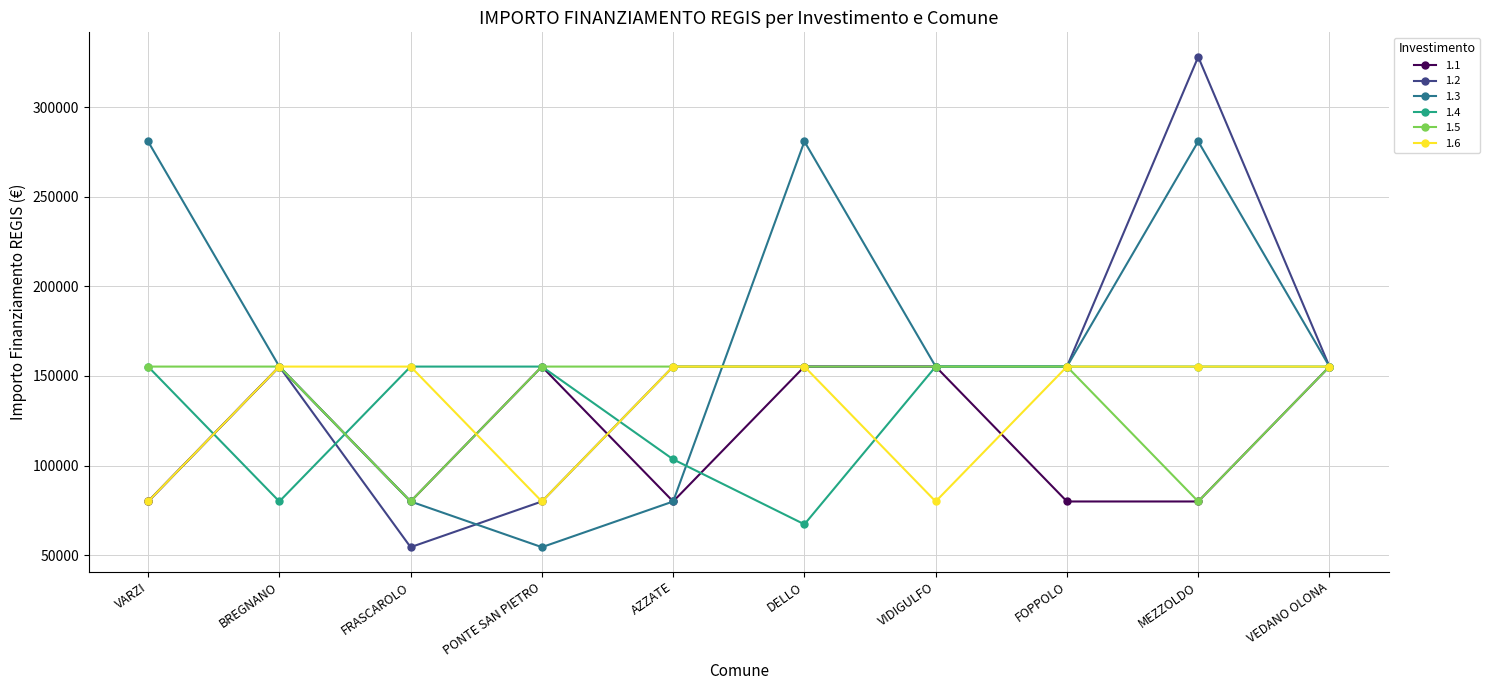

At which category is the sum across all series the highest?

MEZZOLDO